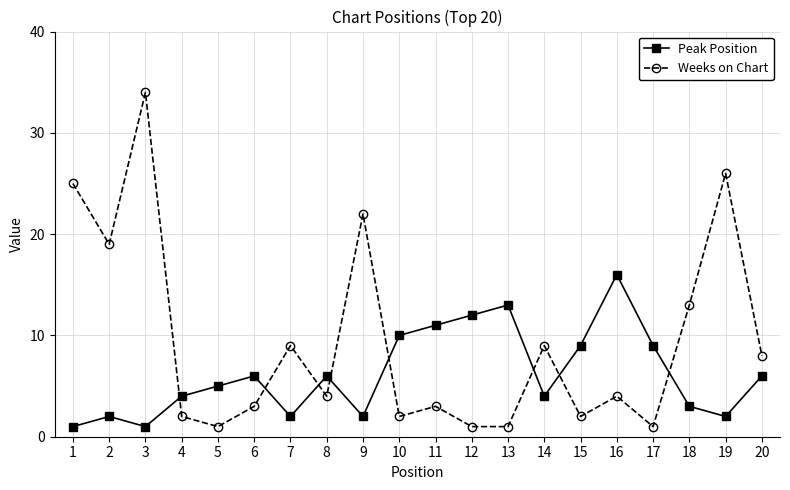

Count the number of categories in the chart.

20